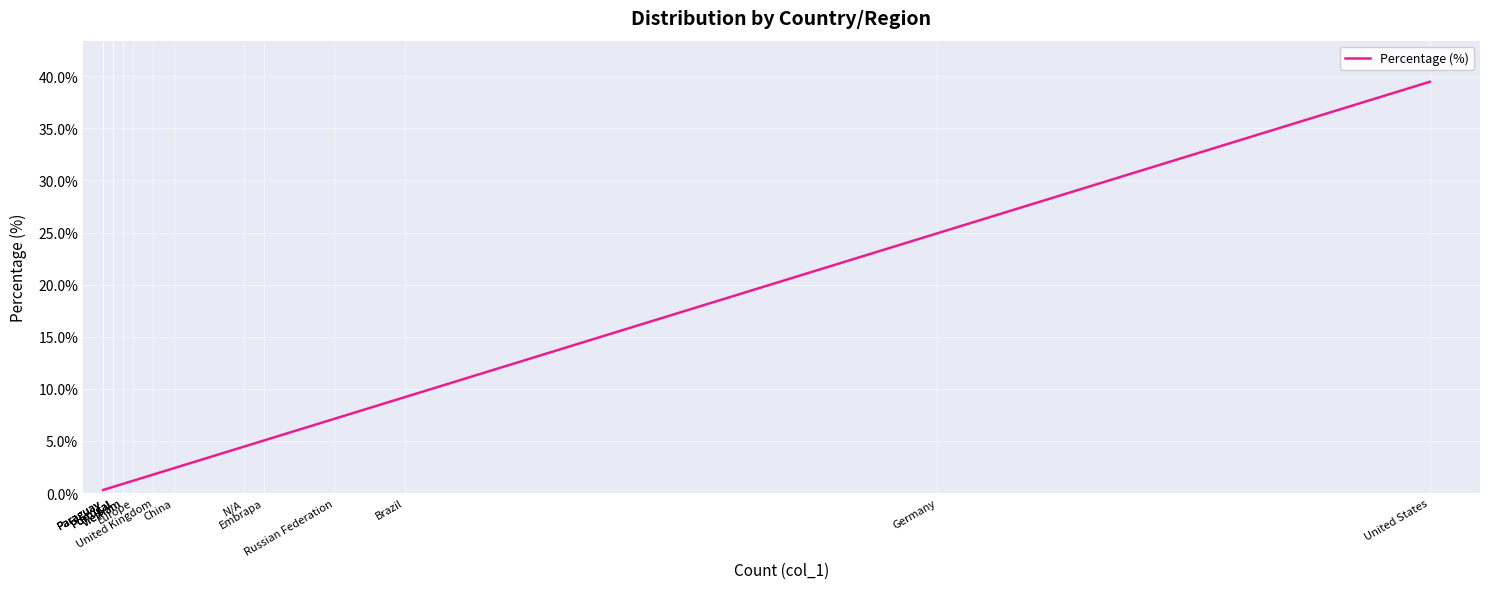

Which label corresponds to the smallest value in the chart?

Paraguay